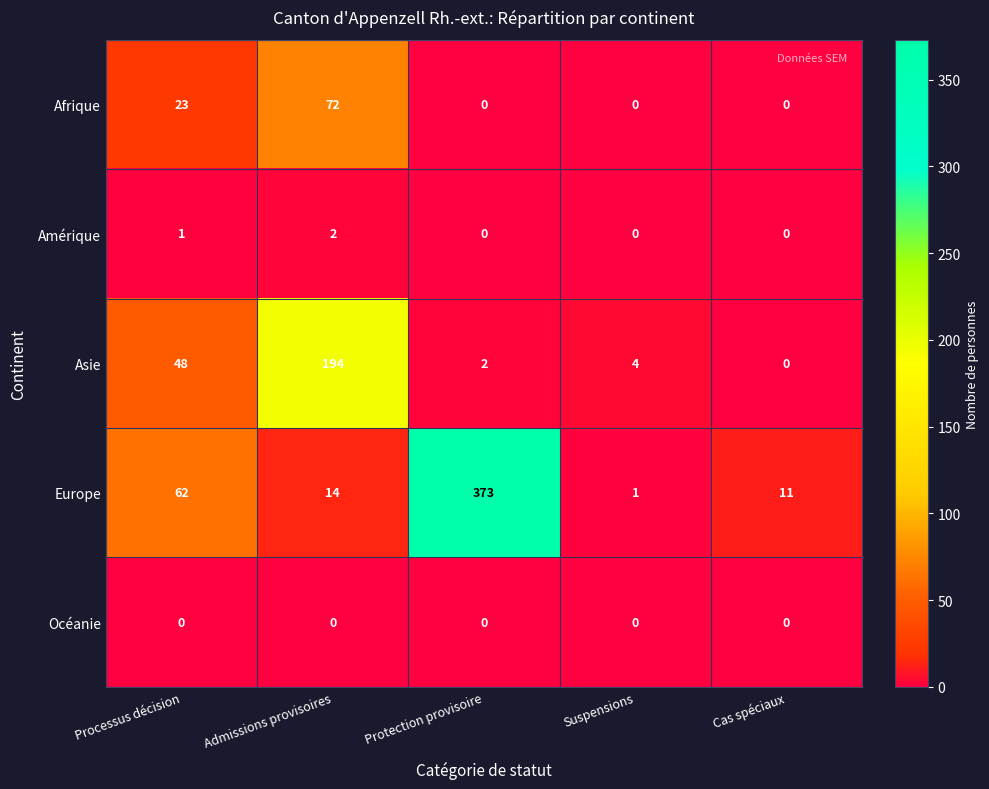

True or false: Amérique has a value of 0 at Cas spéciaux.

True